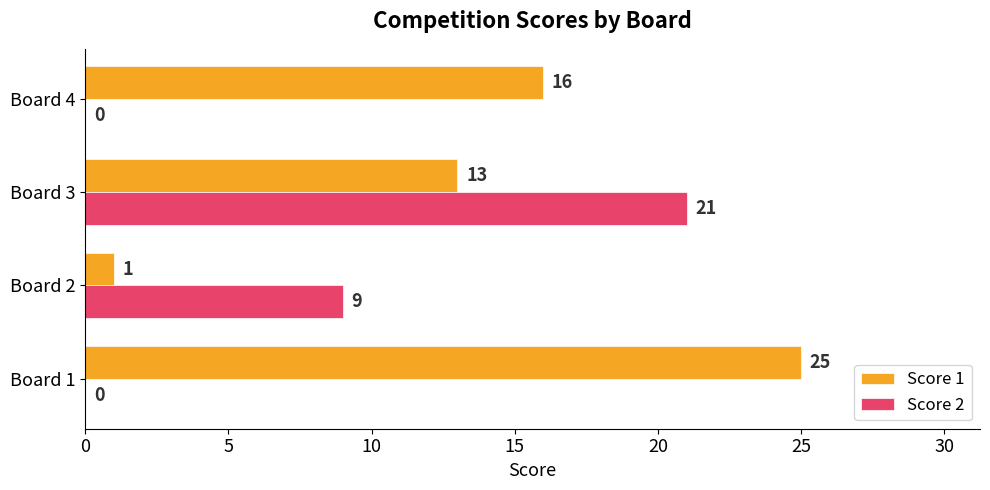

What is the total value across all series at Board 3?

34